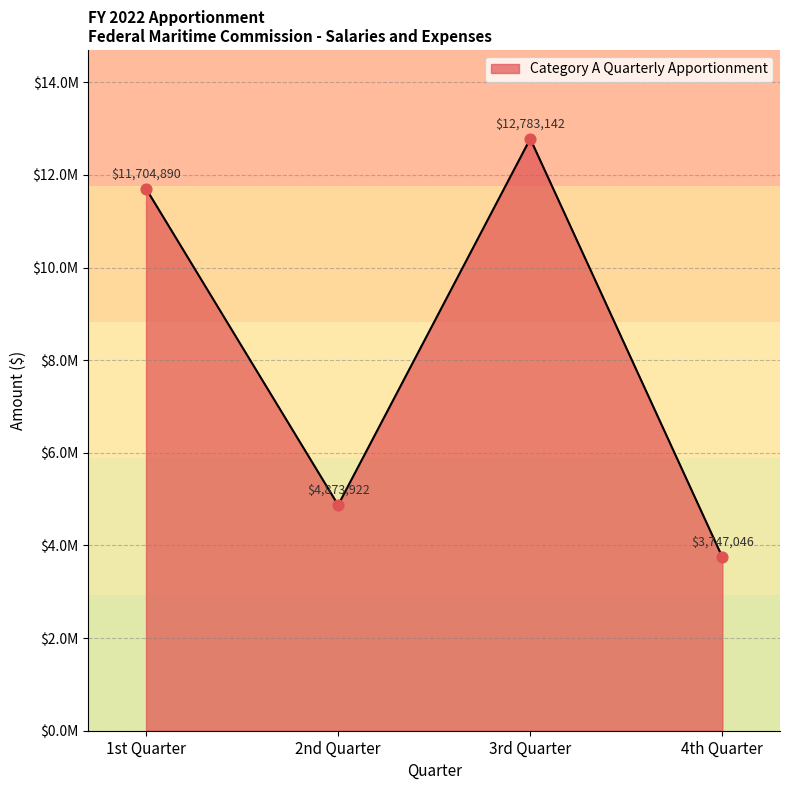

What is the change in value from 2nd Quarter to 3rd Quarter?

+7909220